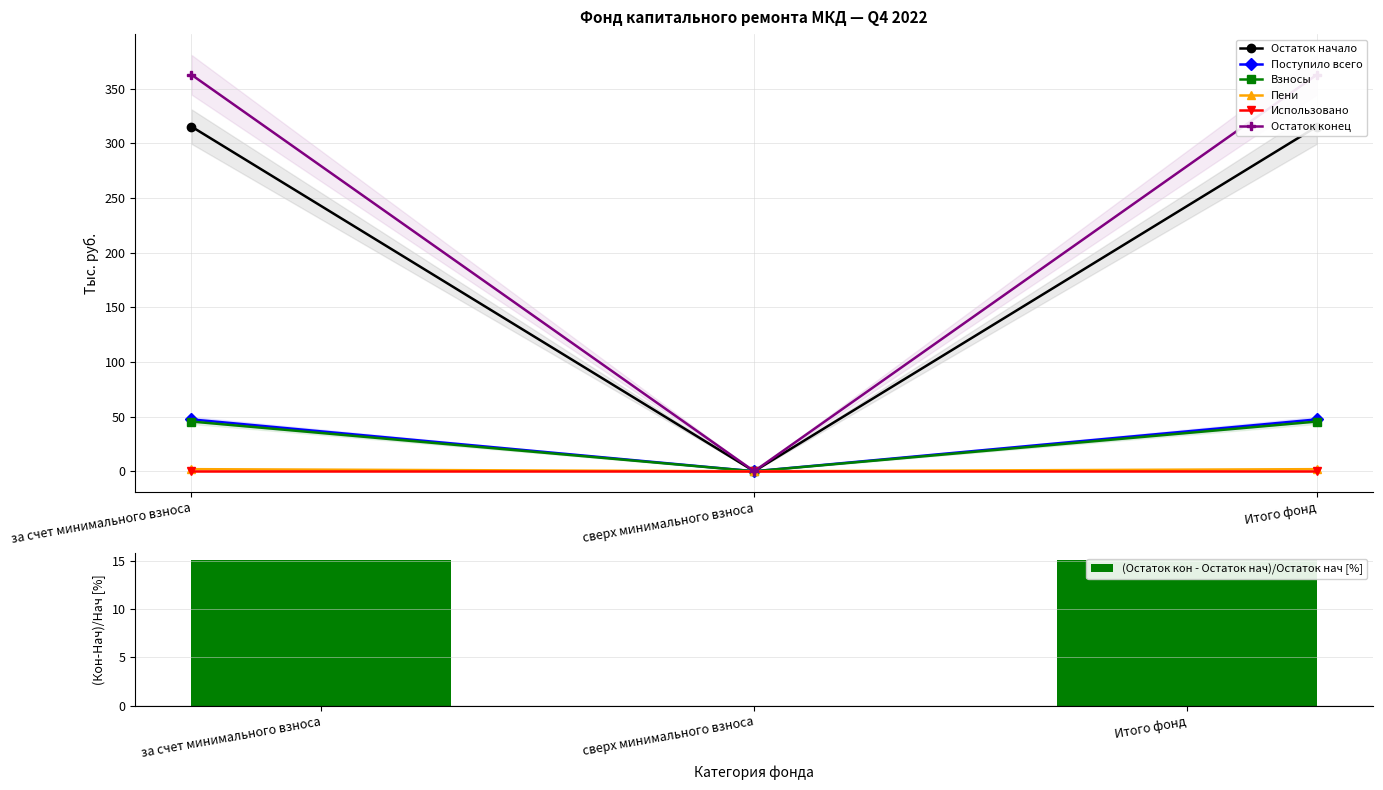

What is the maximum value for Пени?

1.9